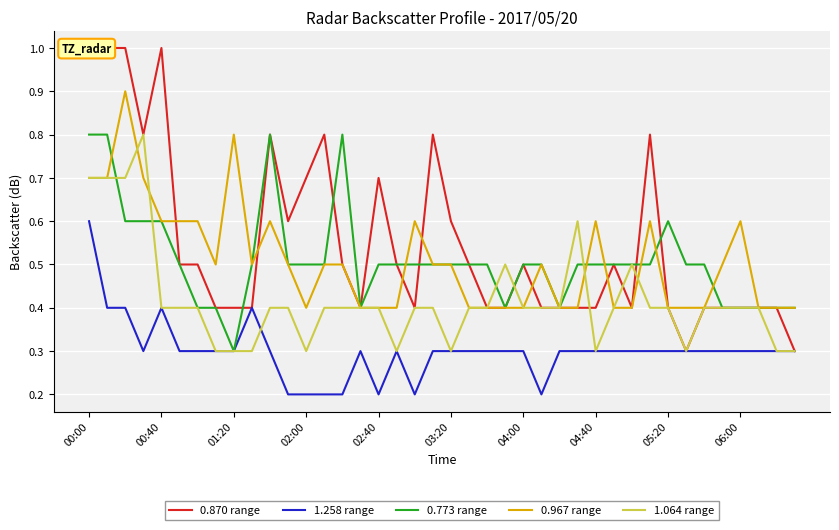

After their last crossing, which series has the higher values: 1.064 range or 0.967 range?

0.967 range